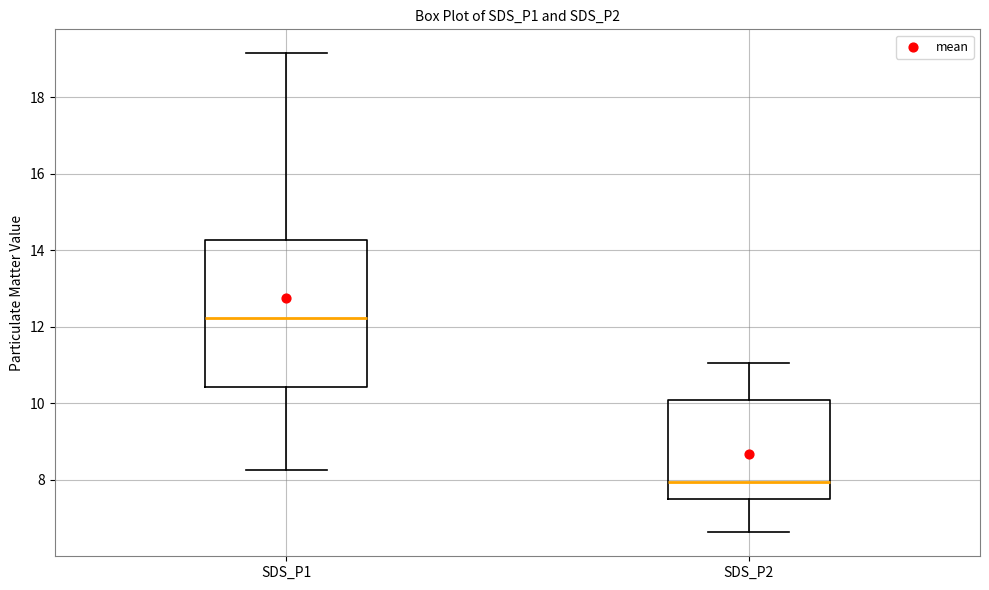

Which box is the tallest, from its lower edge to its upper edge?

SDS_P1